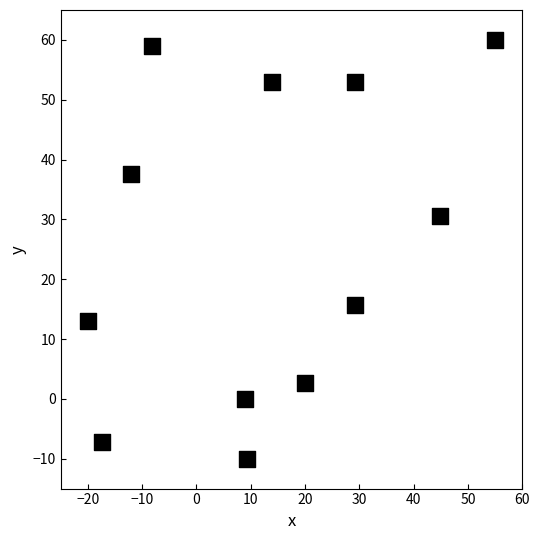

What Y value in the scatter plot is closest to 25?

30.5